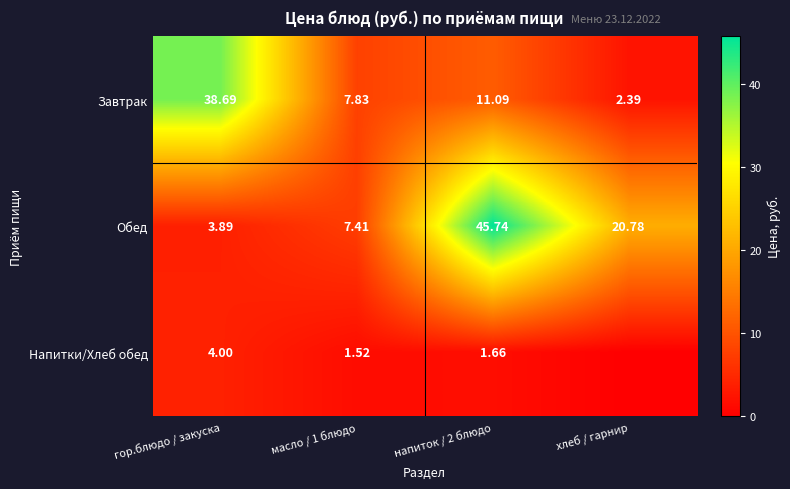

How many data points in Завтрак are less than 11?

2